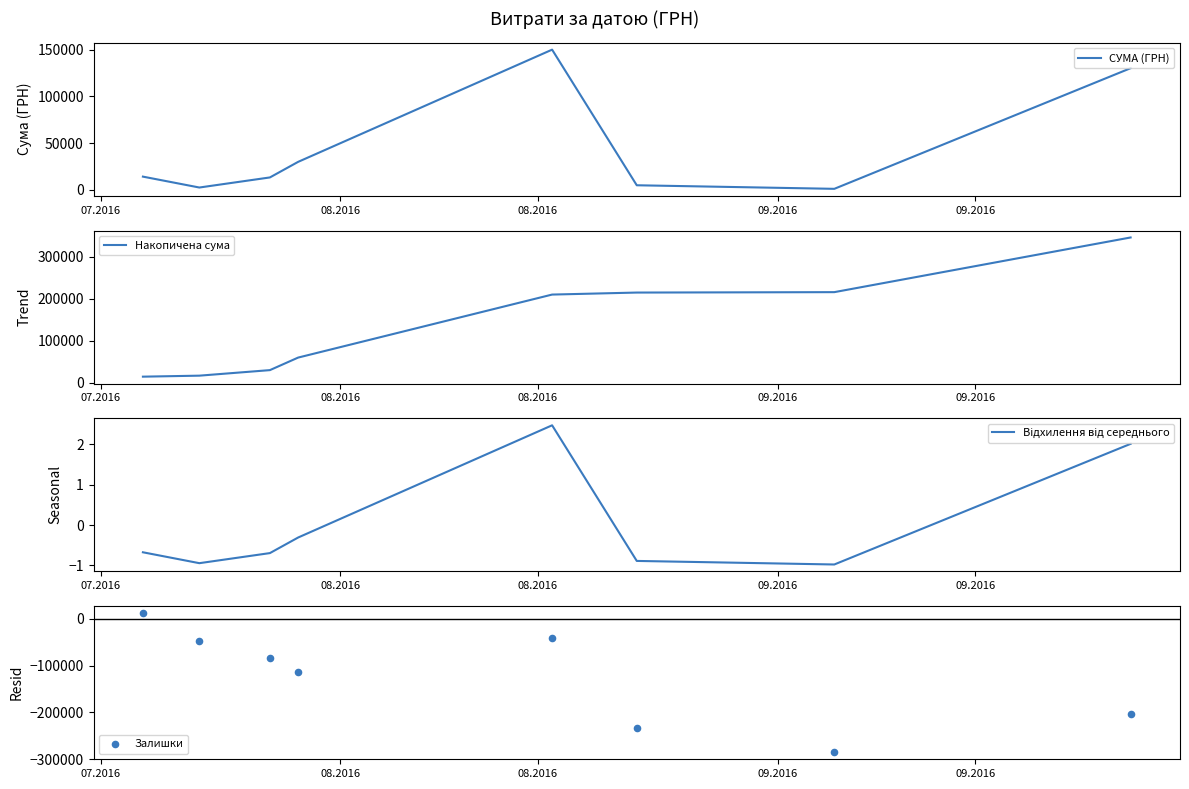

Which series has the largest Y range (max minus min)?

Накопичена сума